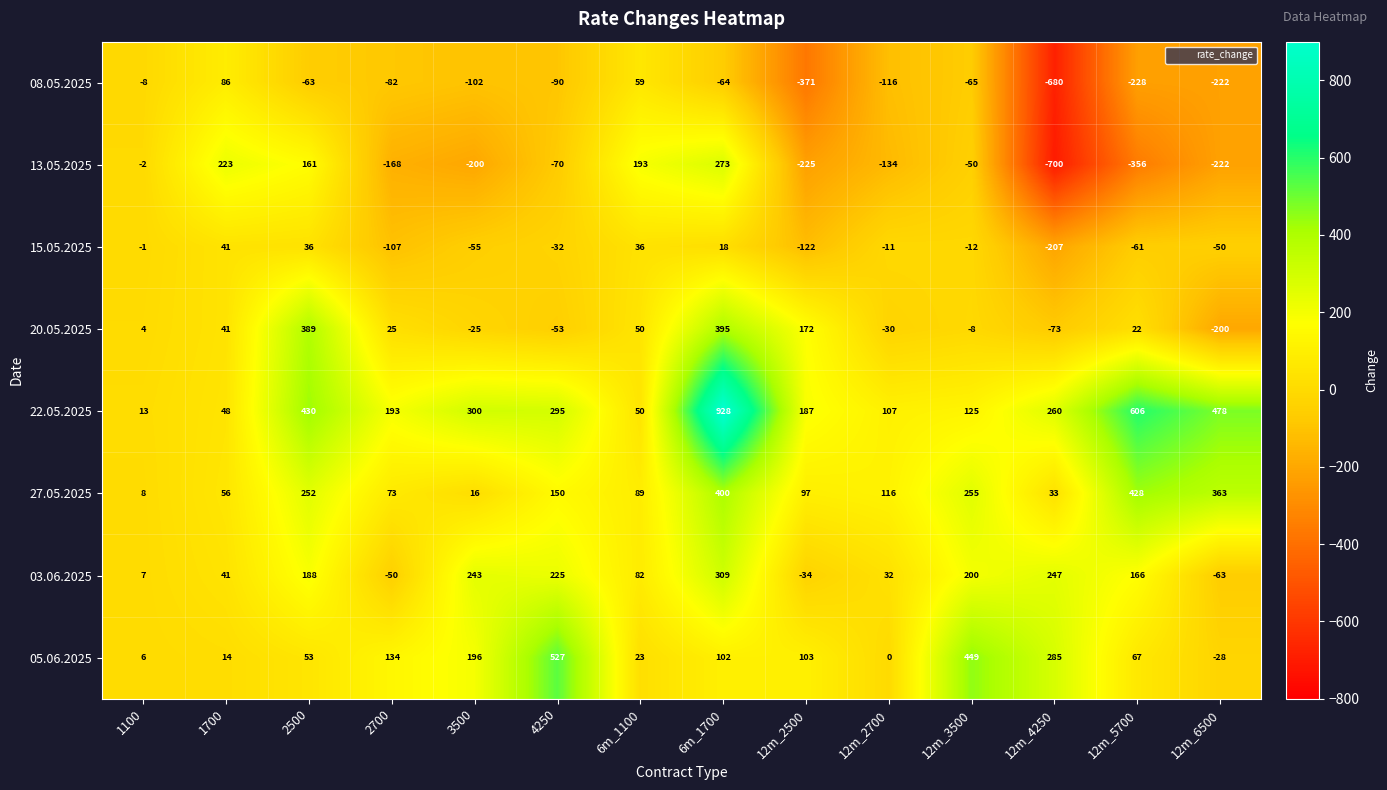

What is the difference between the highest and lowest values at 2700?

361